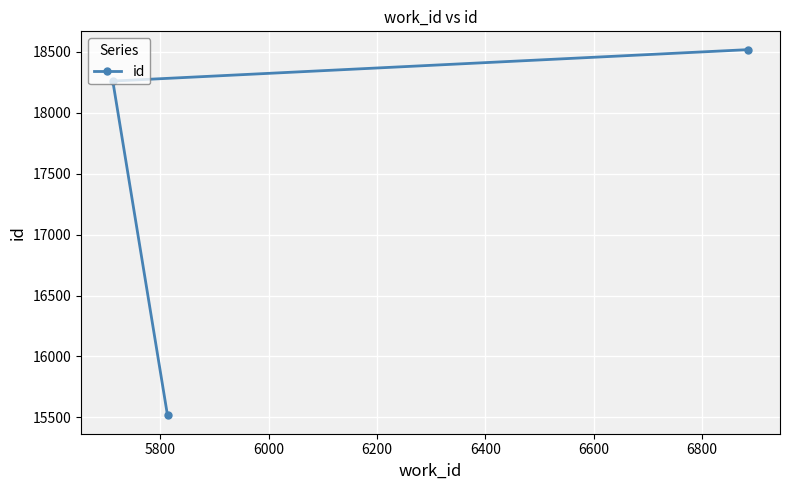

What is the average value?

17431